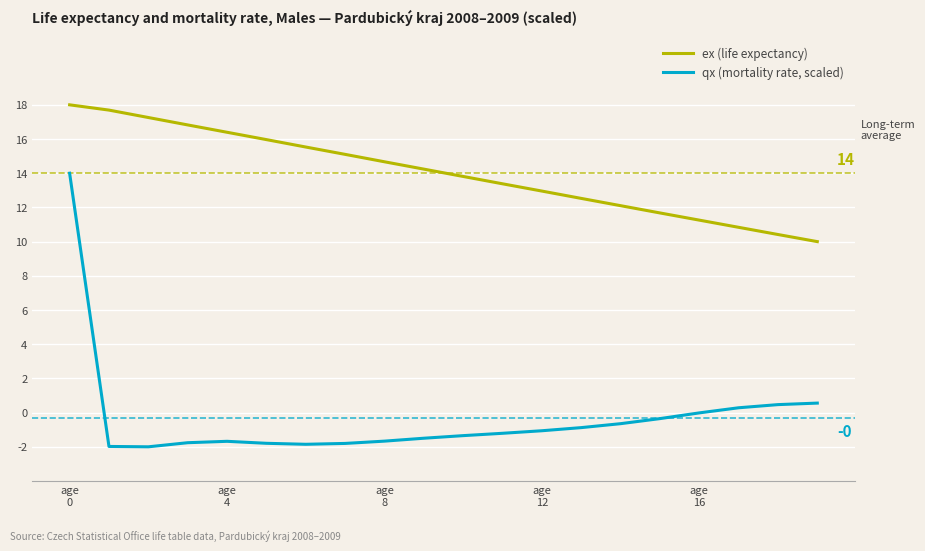

What is the difference between the maximum and minimum values in the ex (life expectancy) series?

8.0